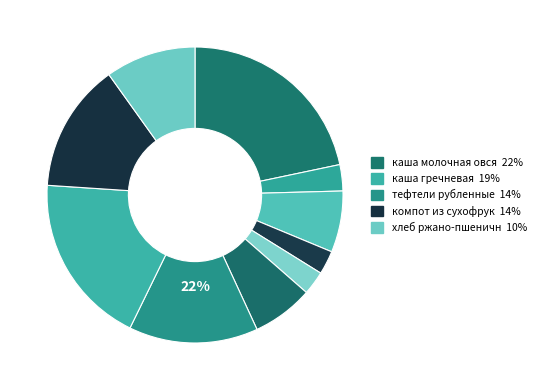

To the nearest percent, what percentage of the pie is салат из белокочанной капусты?

3%